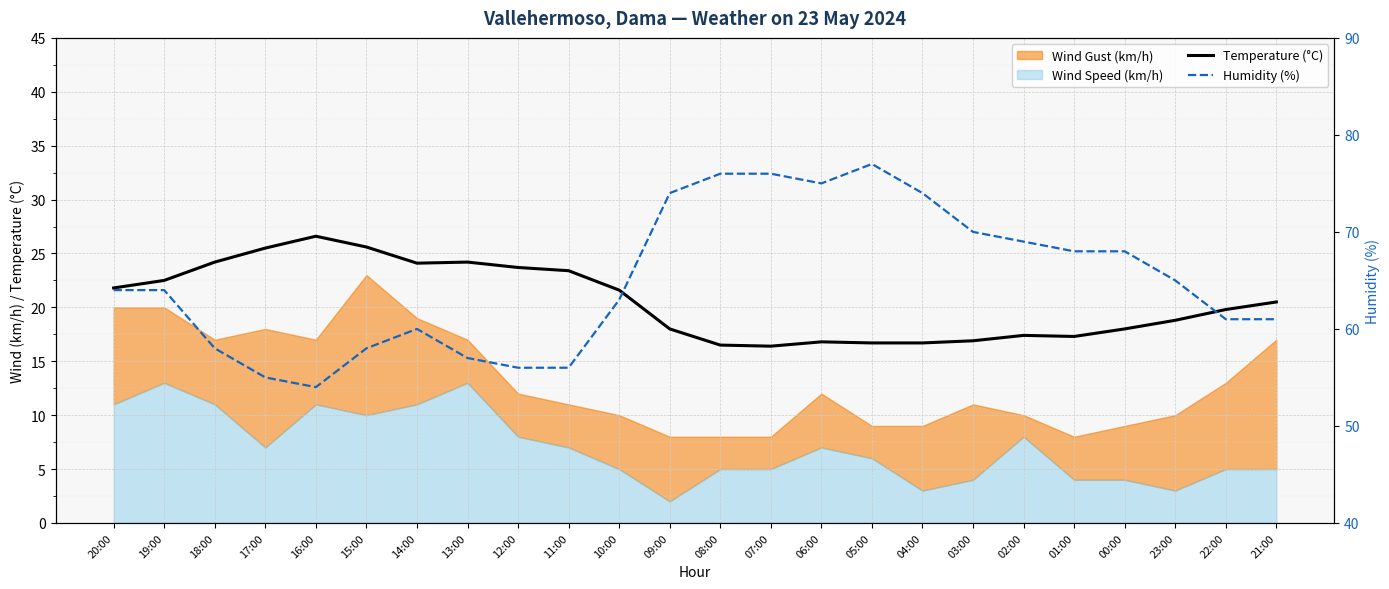

True or false: Humidity (%) and Temperature (°C) cross at least once.

False